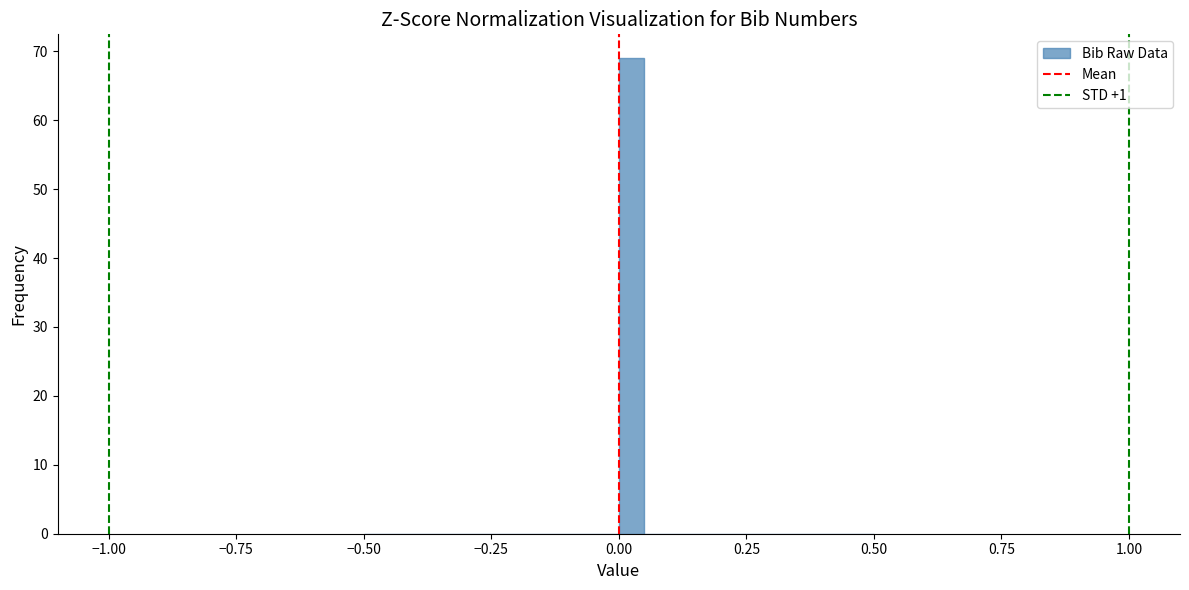

Around what value on the x-axis is the tallest bar? Give the approximate position of its centre, as read against the axis.

0.05